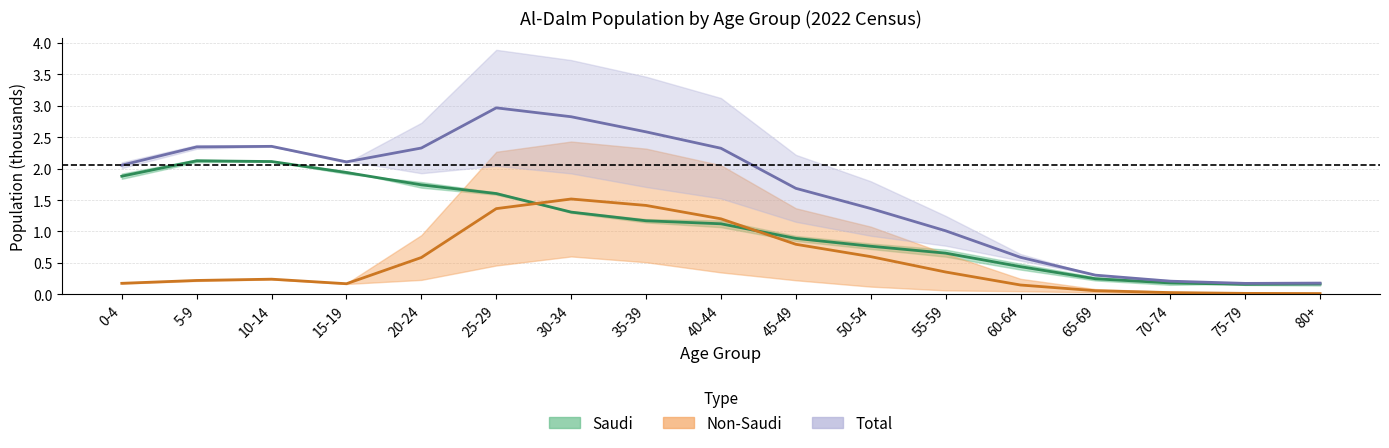

In Total midpoint, how many points are higher than both neighbors (excluding endpoints)?

2